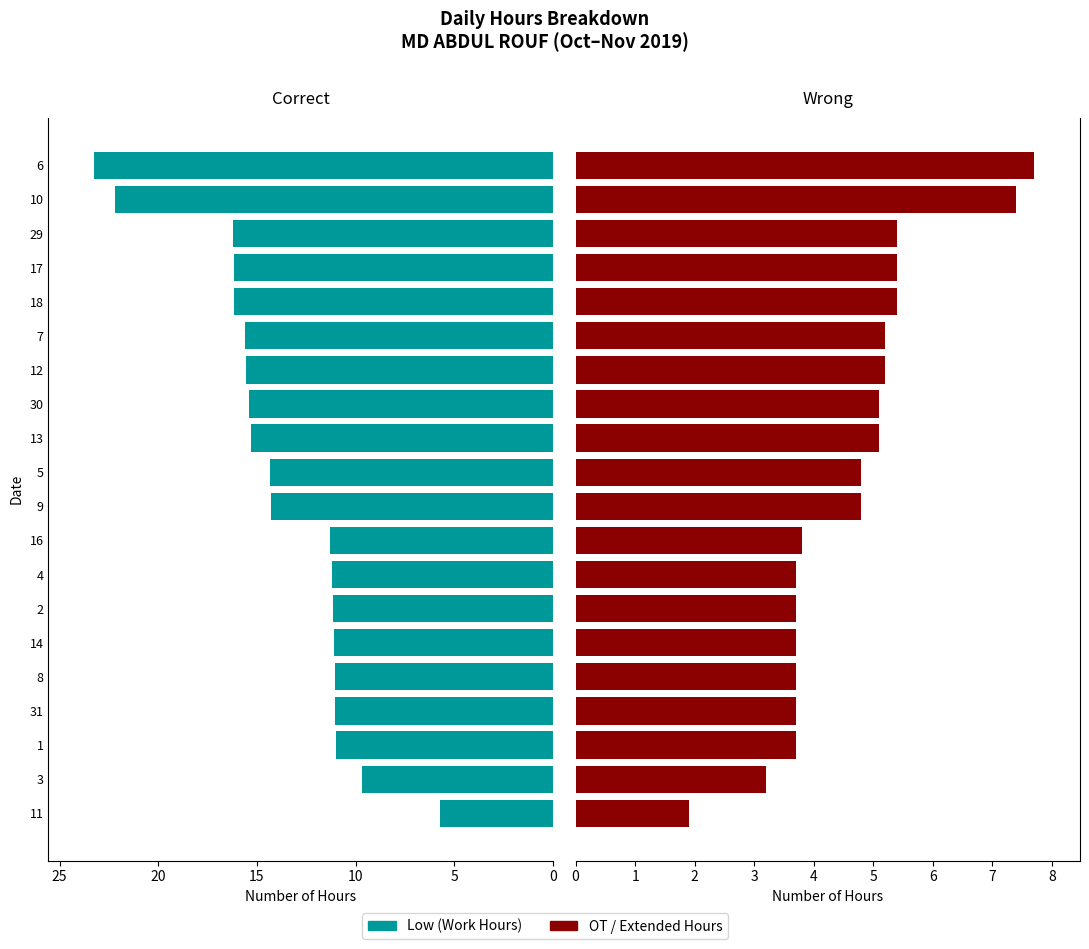

What is the value of the OT/Extra Hours bar at the 16th from the left?

3.7